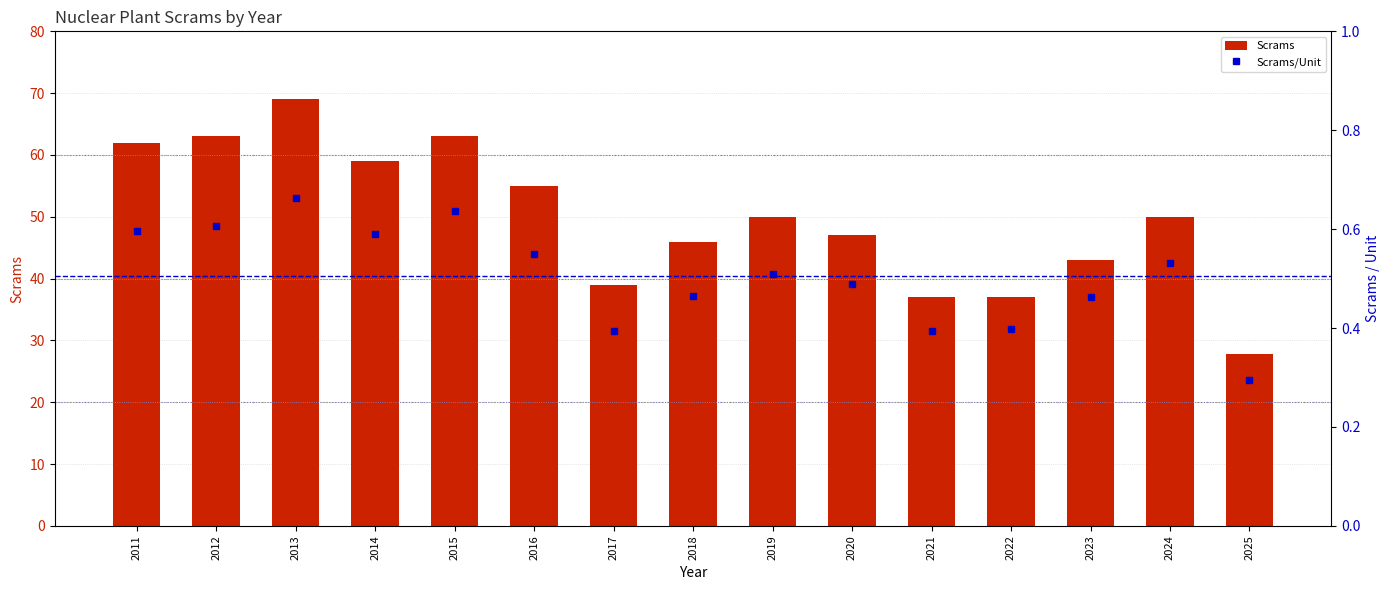

Rank the series by their average value, from highest to lowest.

Scrams, Scrams/Unit